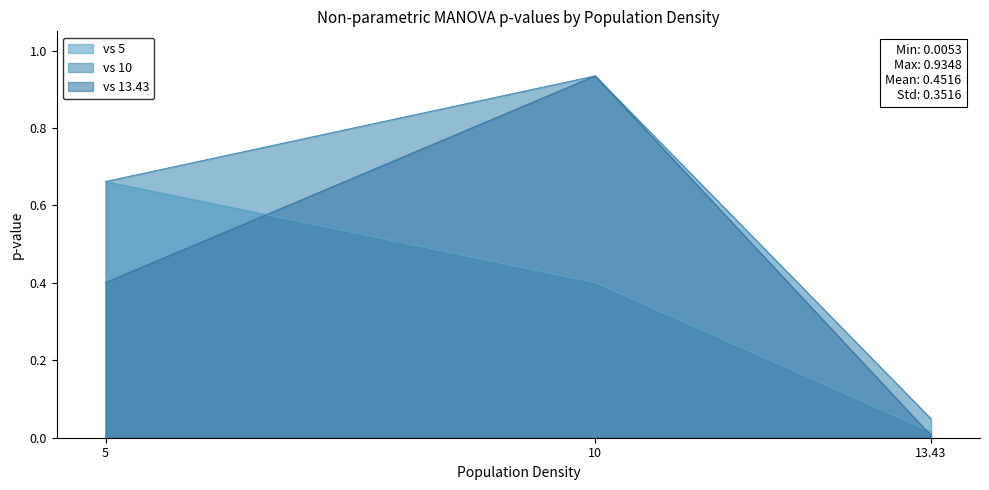

How many categories are shown in the chart?

3